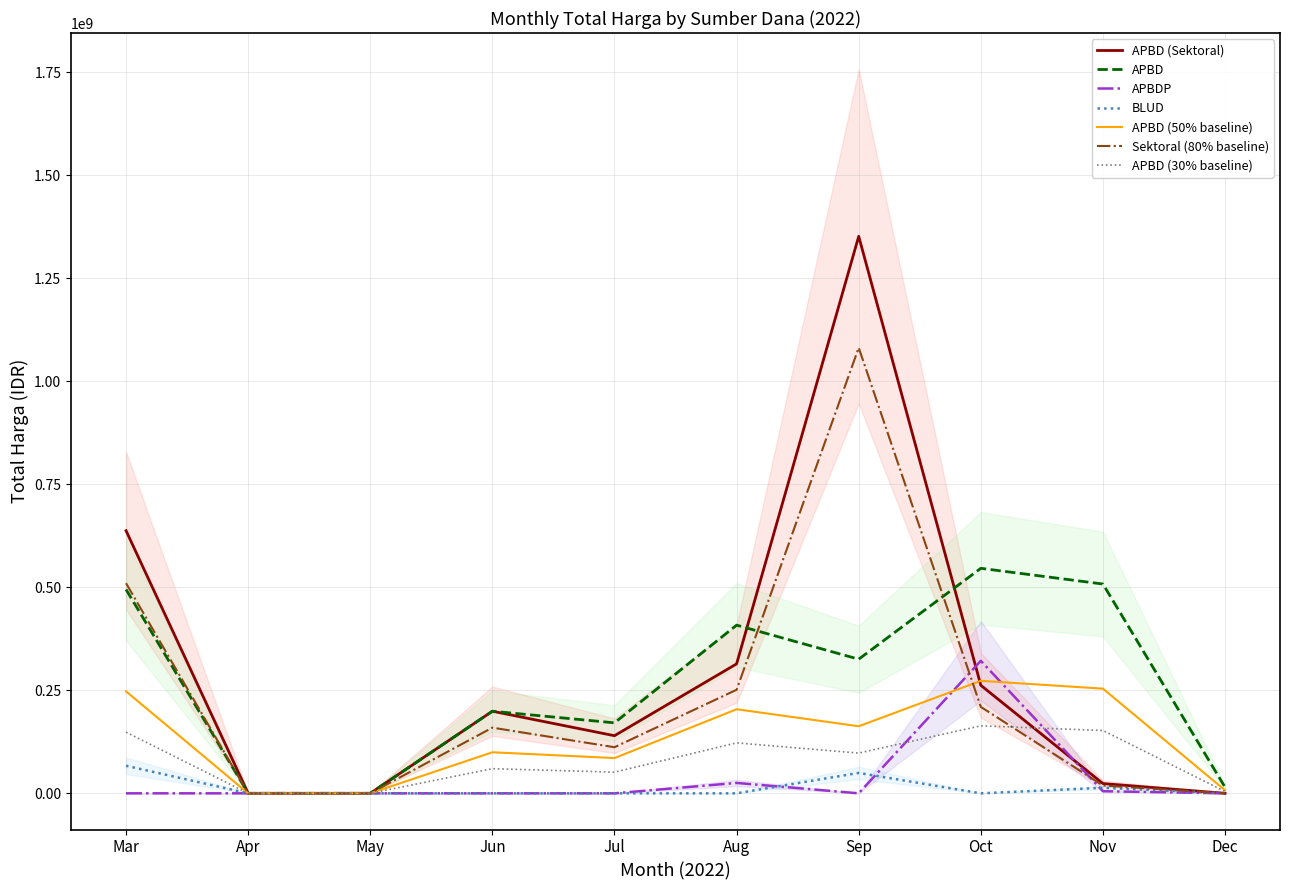

The value of APBD (50% baseline) at Aug is 82983123.6. True or false?

False